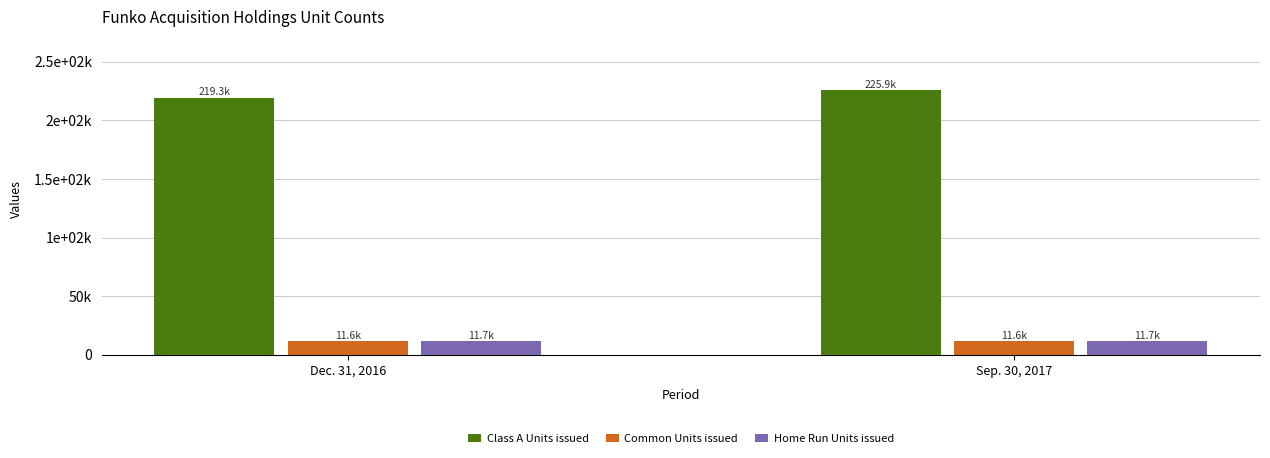

List the series in order of their peak value, highest first.

Class A Units issued, Home Run Units issued, Common Units issued